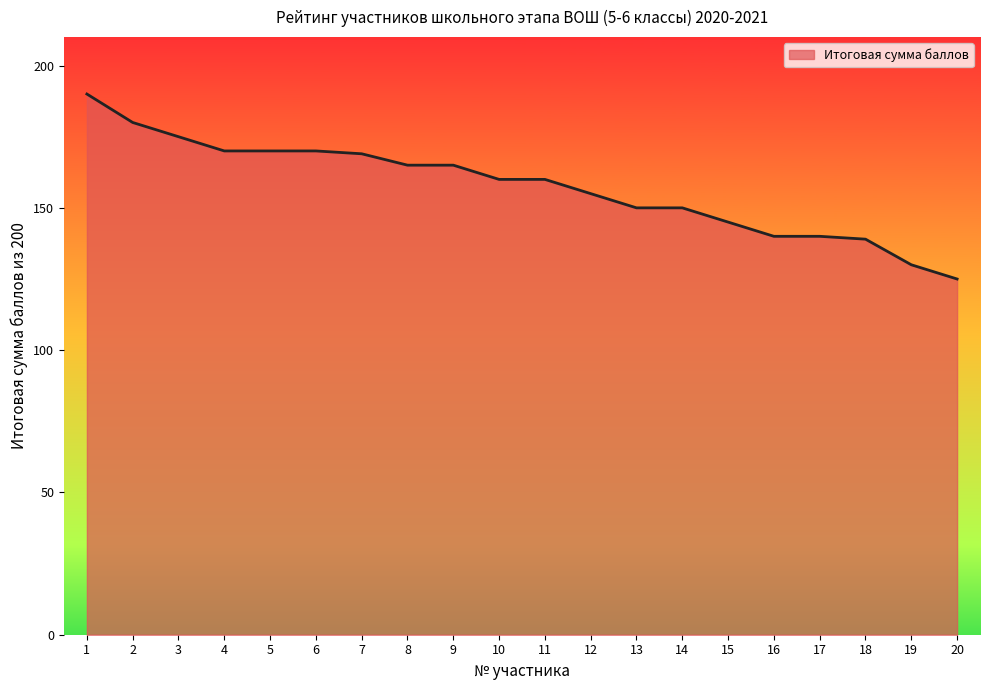

What is the difference between the maximum and minimum values?

65